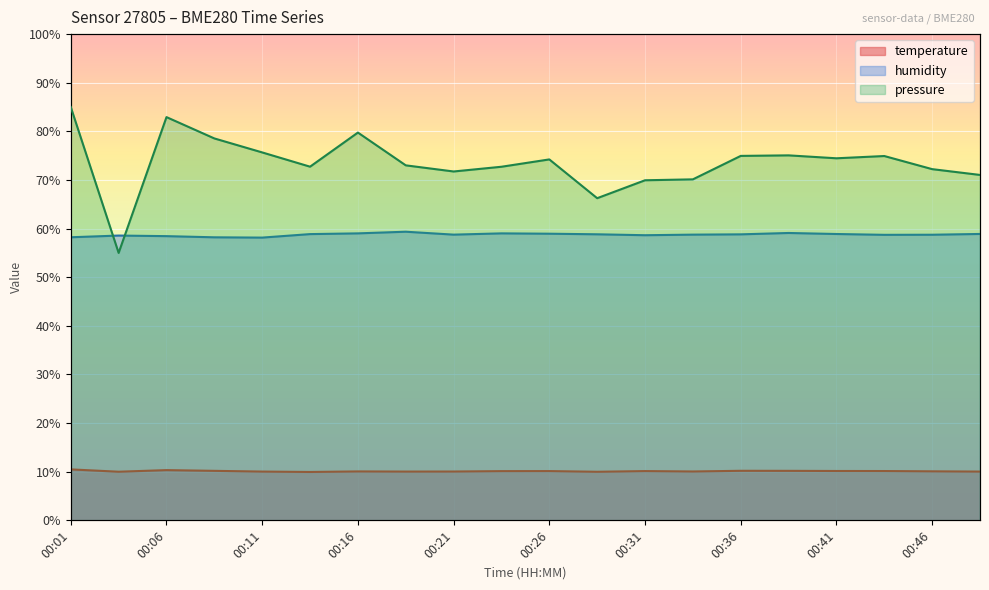

What is the sum of the pressure values at 00:23 and 00:06?

155.7